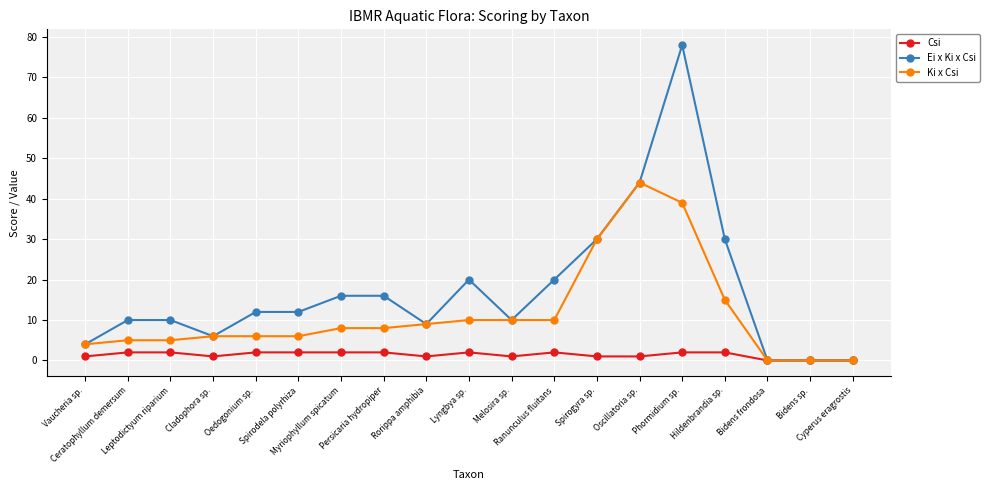

What is the value of the Ei x Ki x Csi point at the 7th from the left?

16